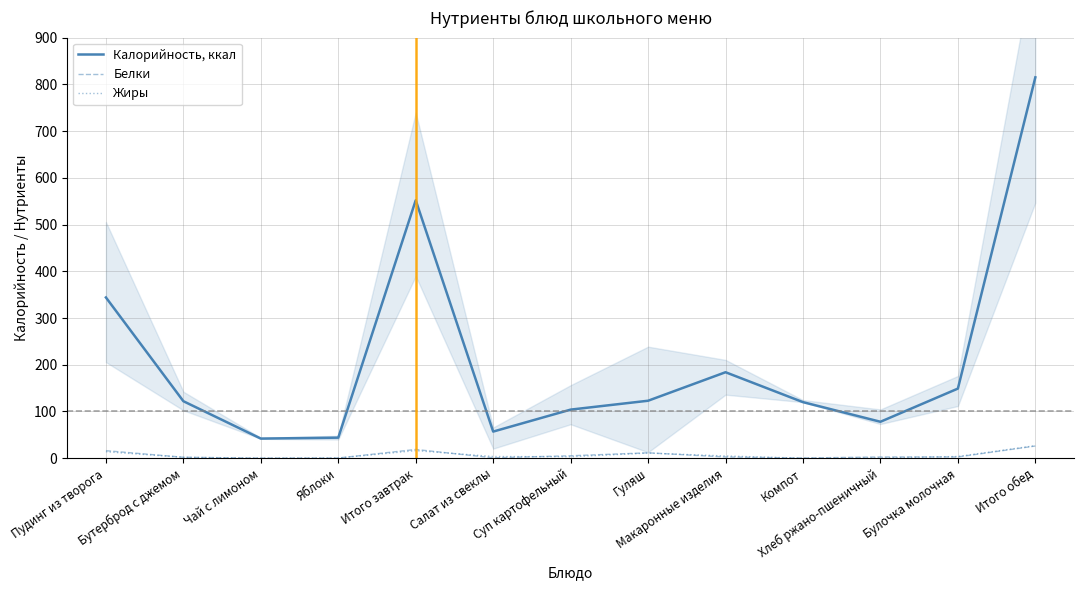

At how many categories does at least one series exceed 546?

2